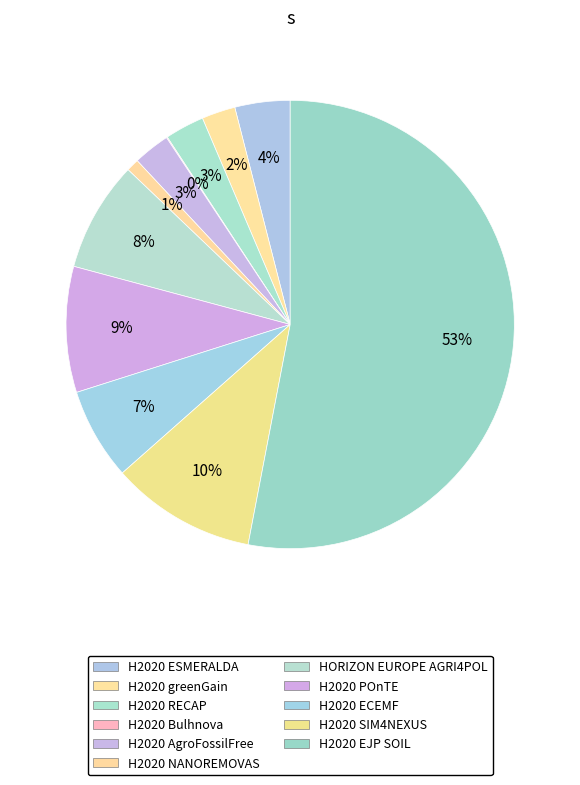

What is the change in value from H2020 AgroFossilFree to H2020 ECEMF?

+2999626